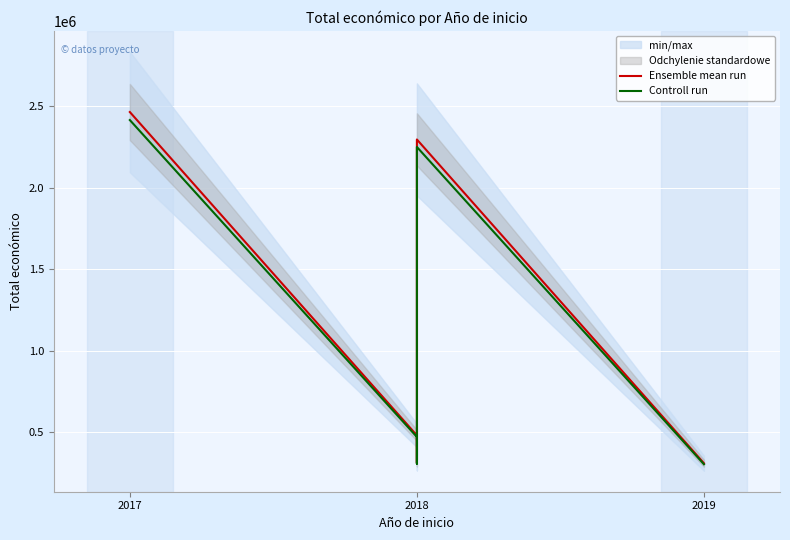

What is the difference between the maximum and minimum values in the Ensemble mean run series?

2156072.0